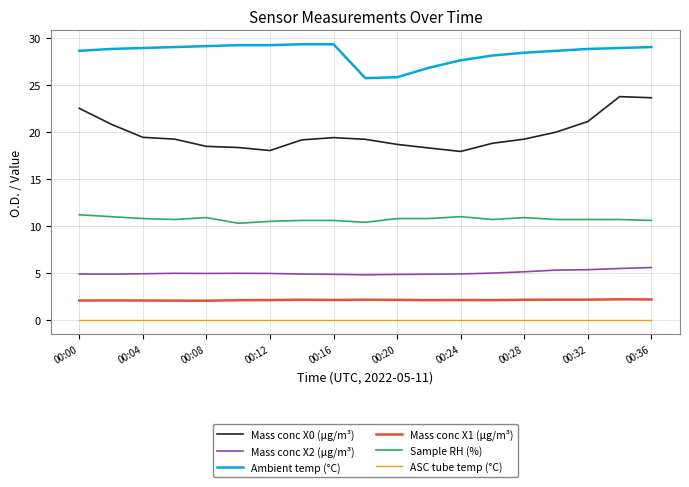

How many categories are shown in the chart?

19